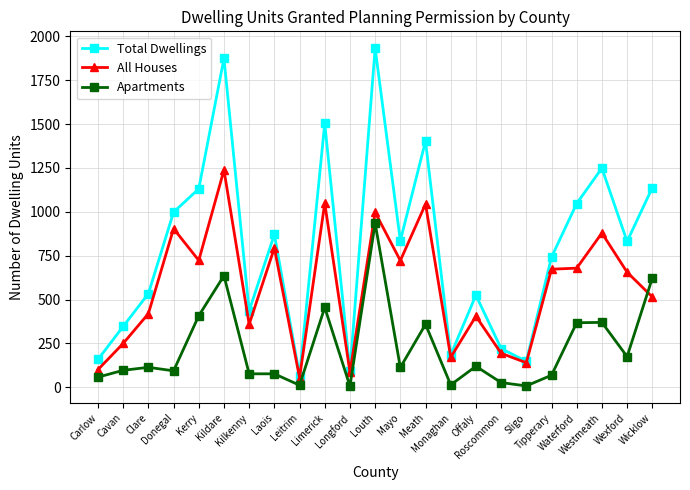

At which label does All Houses reach its peak?

Kildare